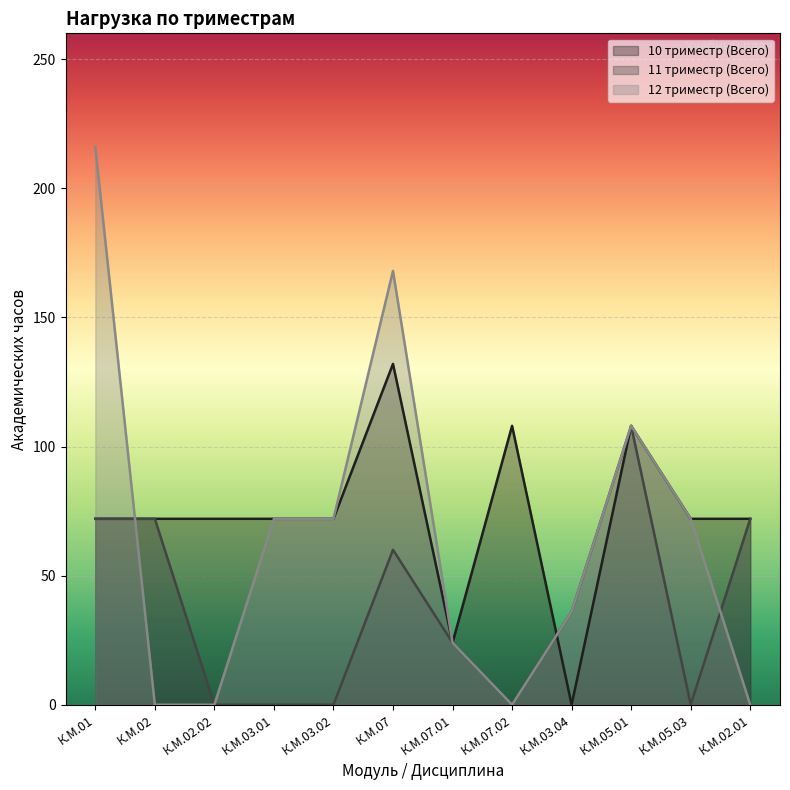

The value of 12 триместр (Всего) at К.М.07.01 is 24. True or false?

True